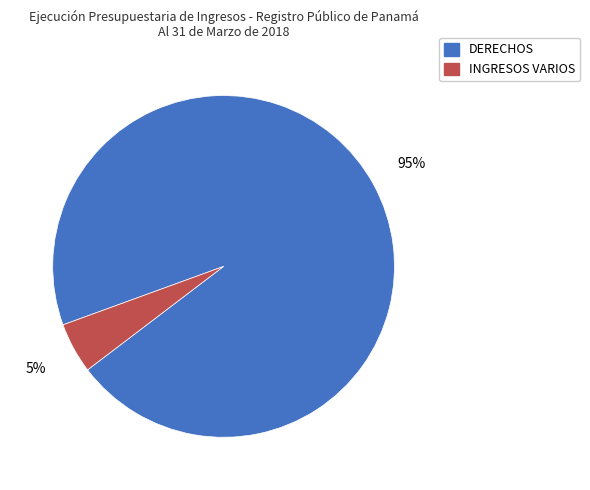

To the nearest percent, what is the difference between the largest and smallest slice percentages?

90%